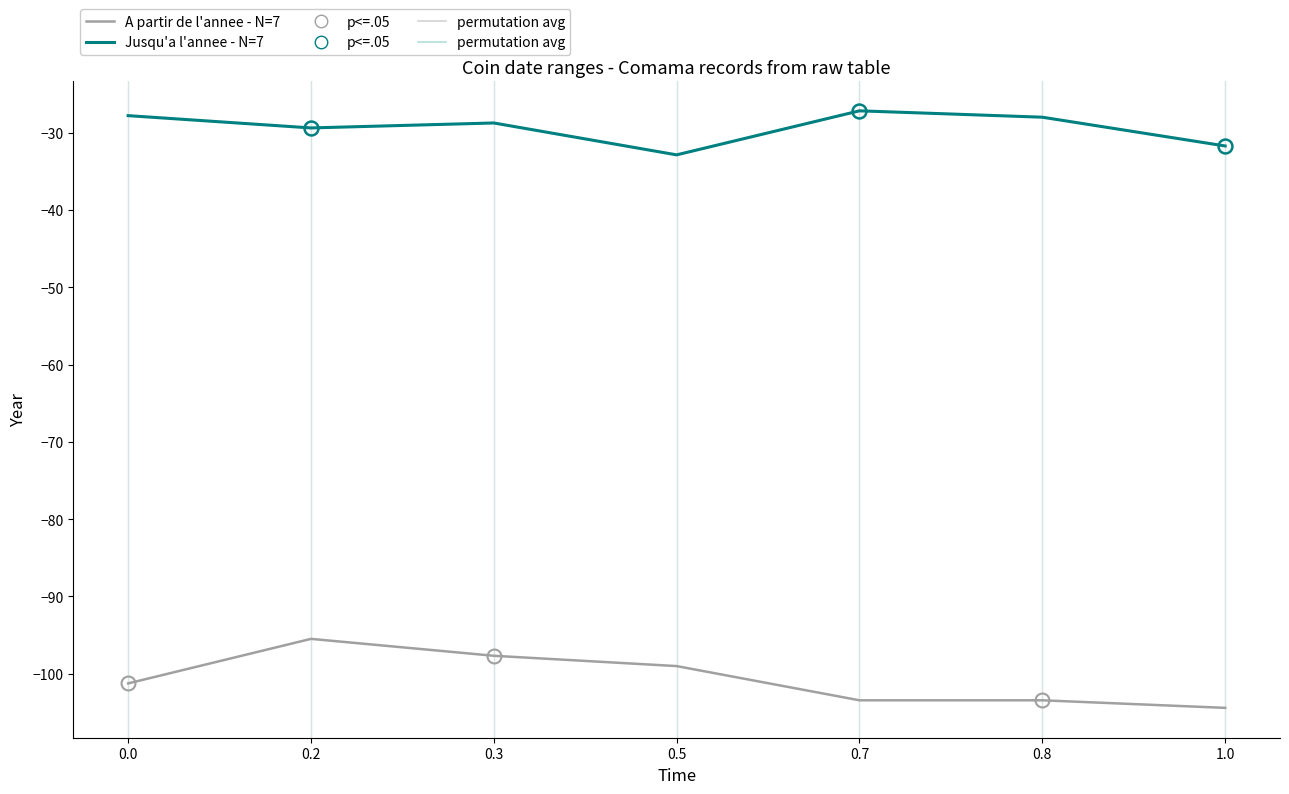

What is the total value across all series at 1.0?

-136.1